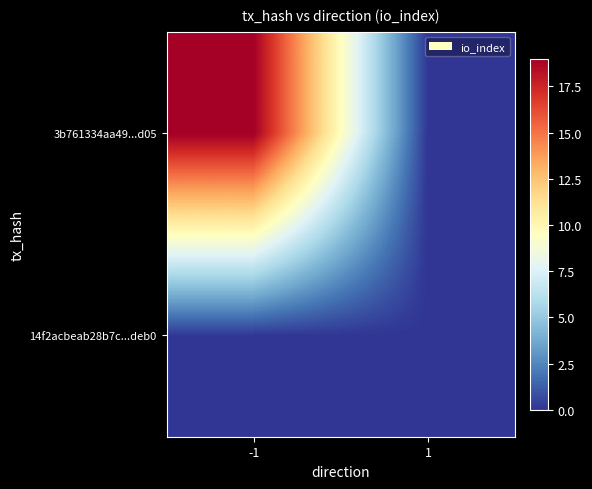

Reading left to right, transcribe all the data shown in this chart.

14f2acbeab28b7c...deb0: -1=0	1=0
3b761334aa49...d05: -1=19	1=0